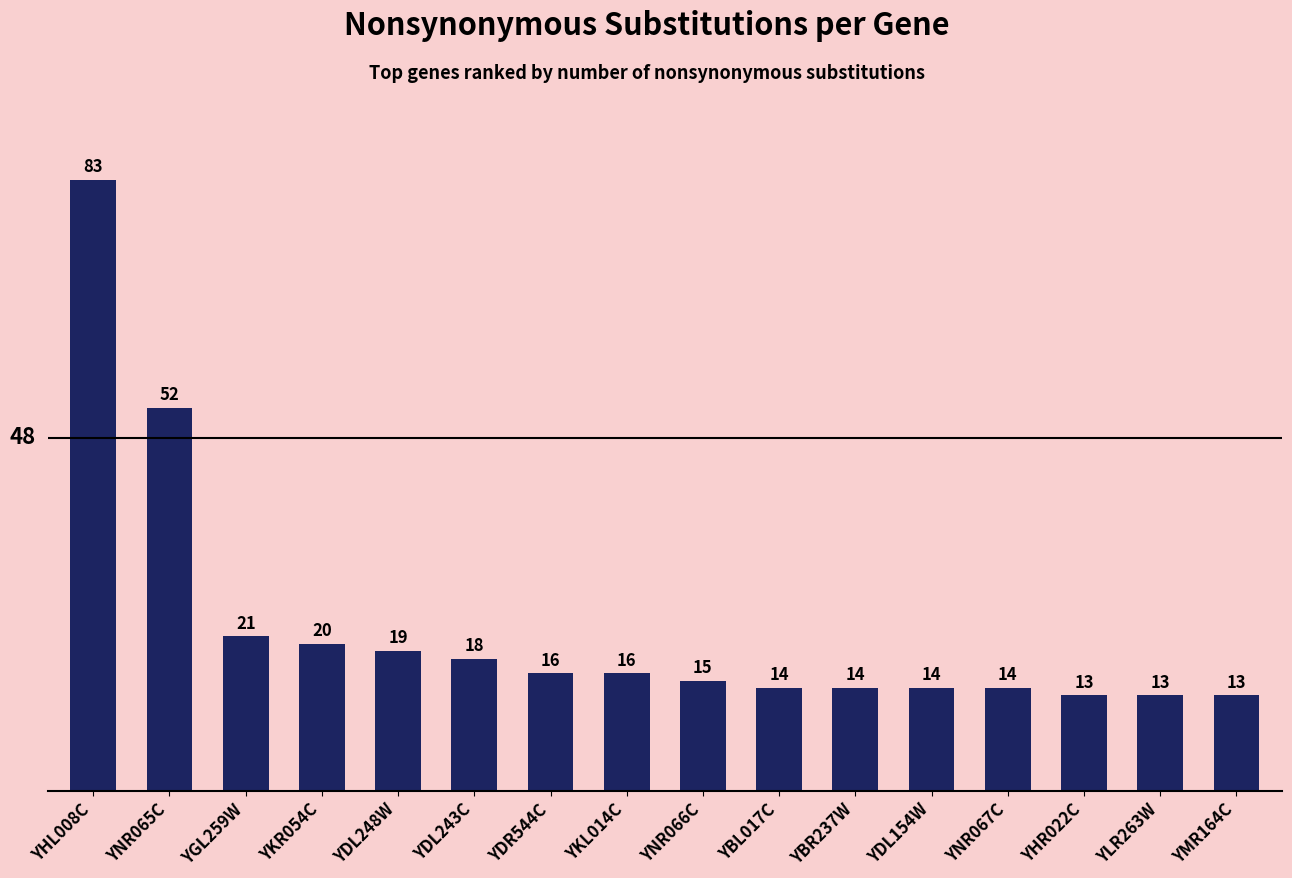

At which label is the value closest to 48?

YNR065C